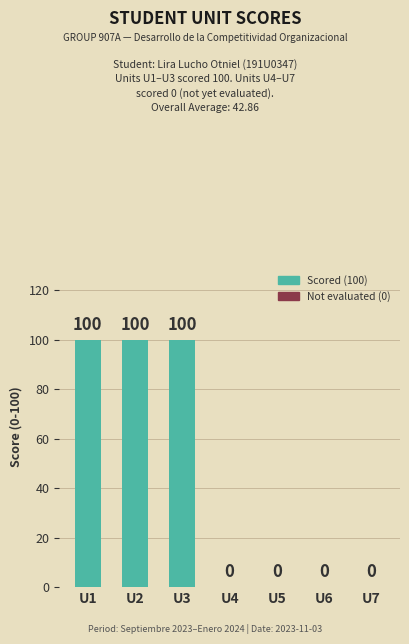

Reading left to right, transcribe all the data shown in this chart.

U1=100	U2=100	U3=100	U4=0	U5=0	U6=0	U7=0